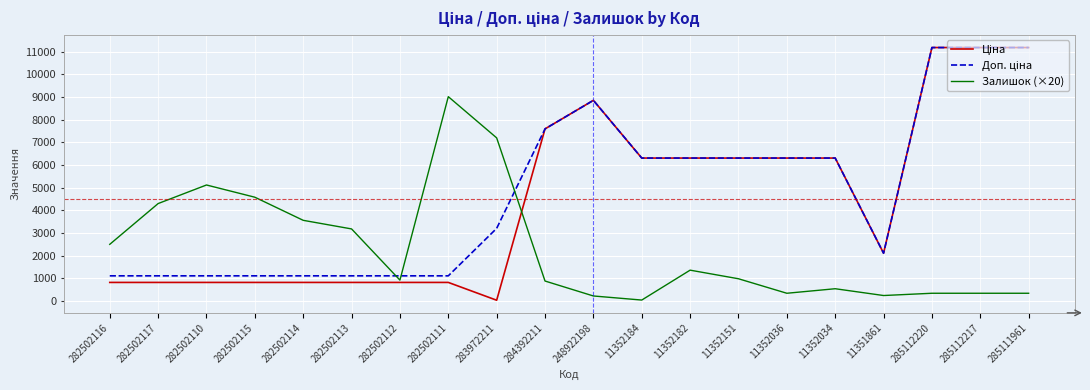

The value of Залишок (×20) at 248922198 is 220.0. True or false?

True